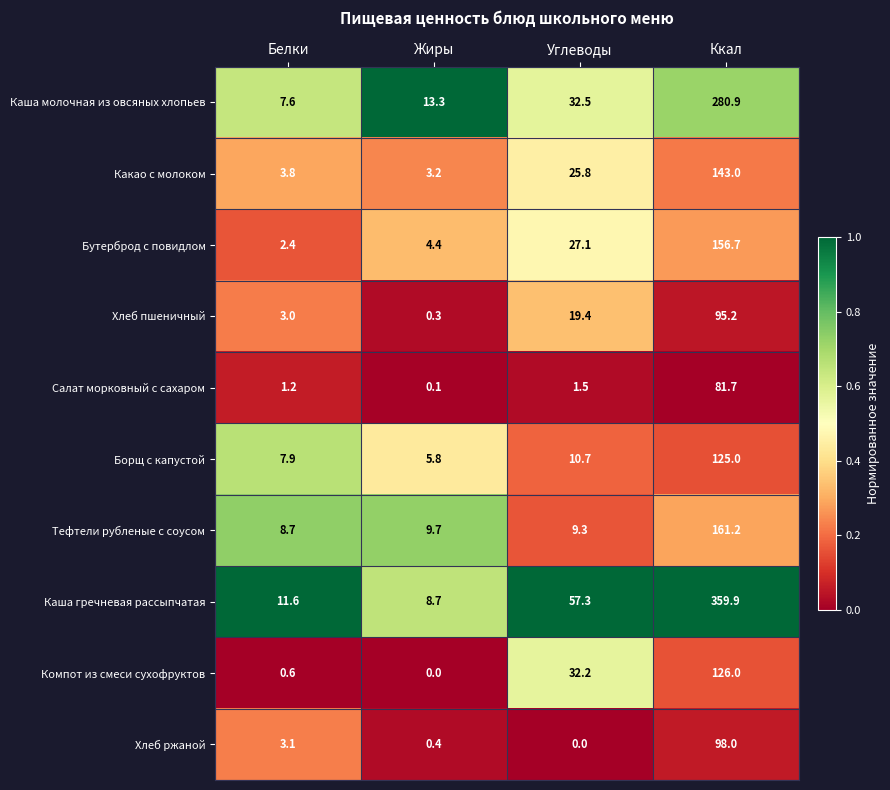

Between Жиры and Углеводы, which series saw the biggest shift?

Каша гречневая рассыпчатая